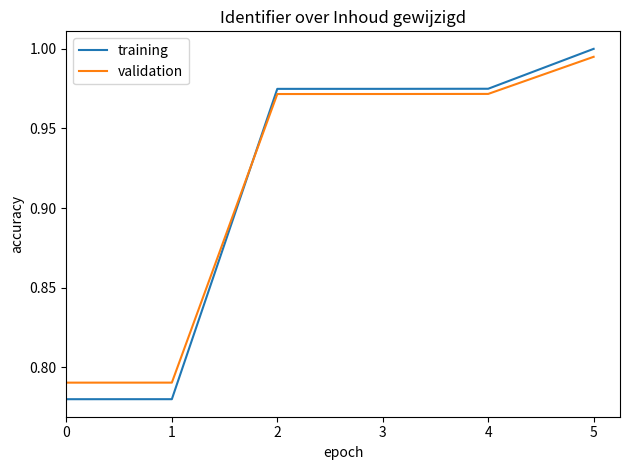

At which category does the chart reach its peak across all series?

5